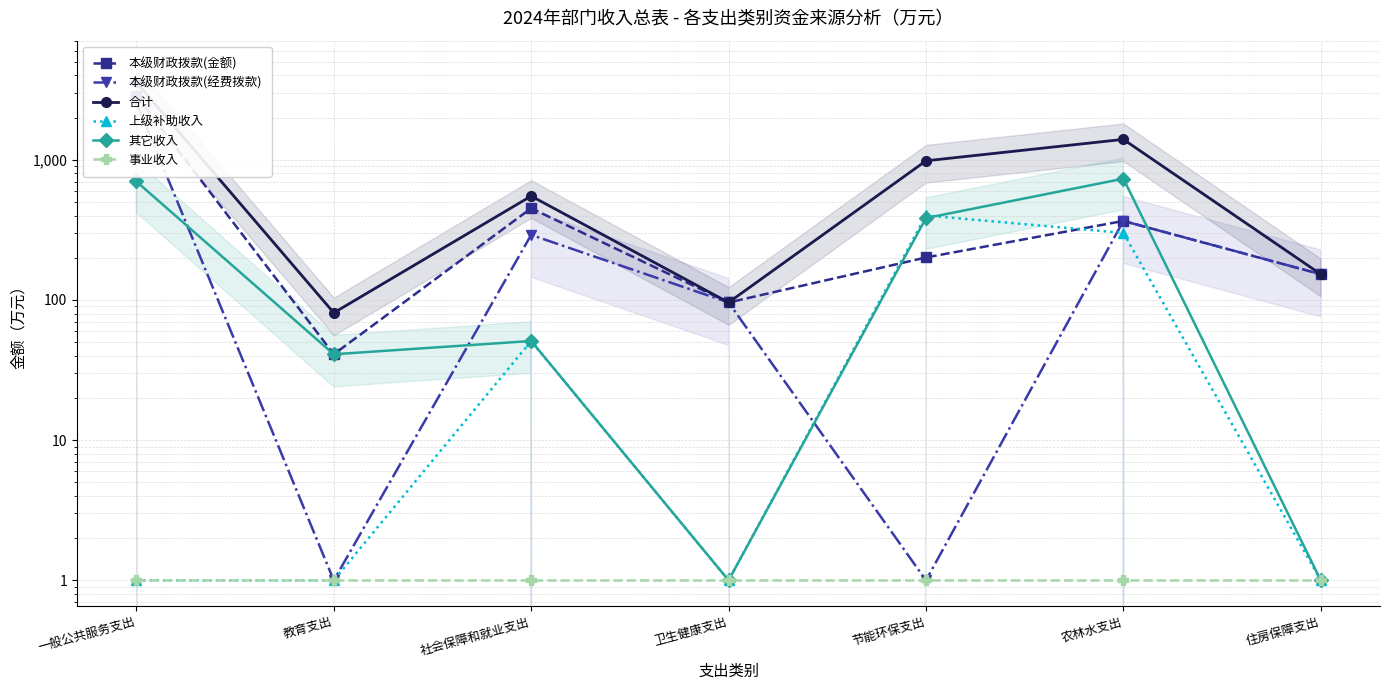

What is the minimum value shown in the chart?

1.0